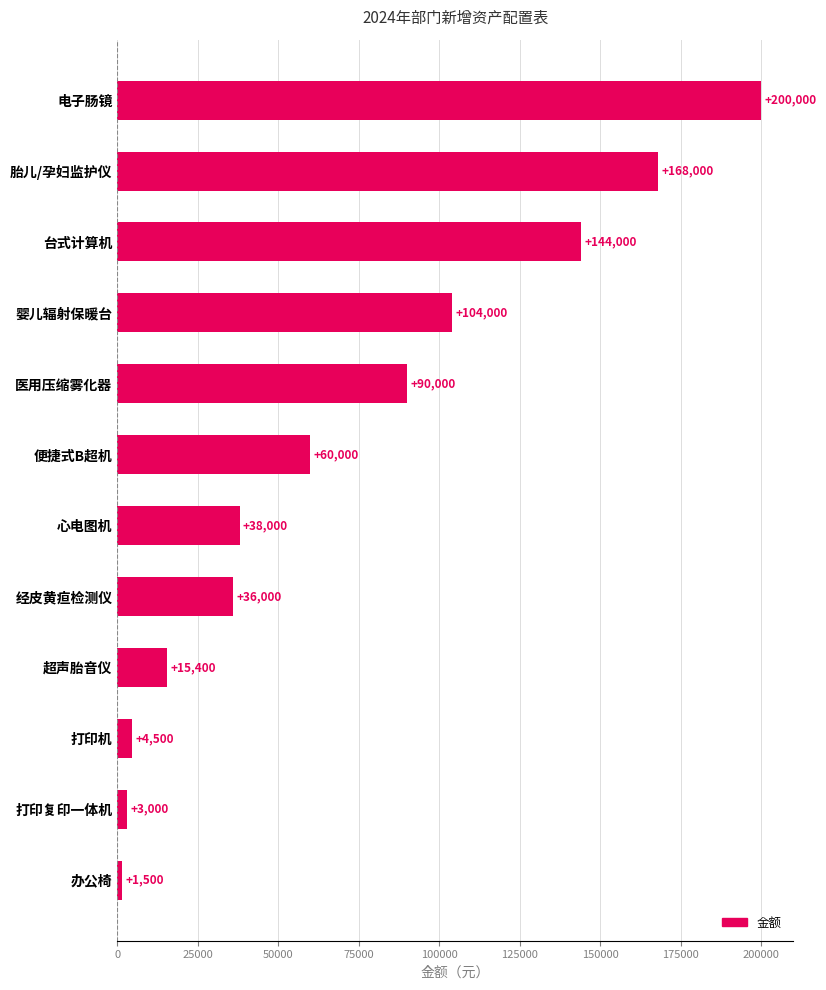

Is it true that the value at 婴儿辐射保暖台 is 151397?

False